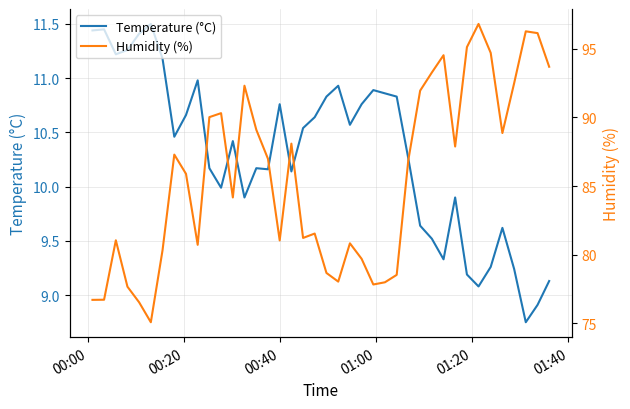

What is the highest value of the Temperature (°C) series?

11.5